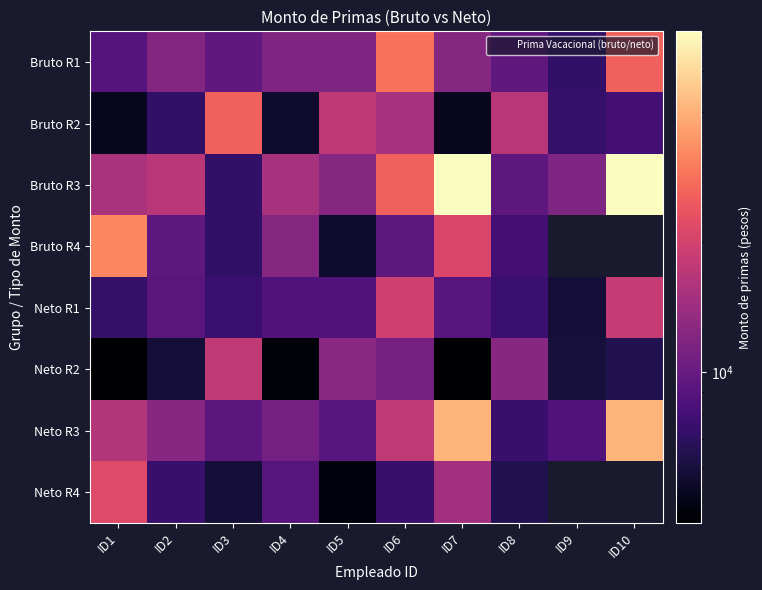

Count the number of data series in this chart.

8